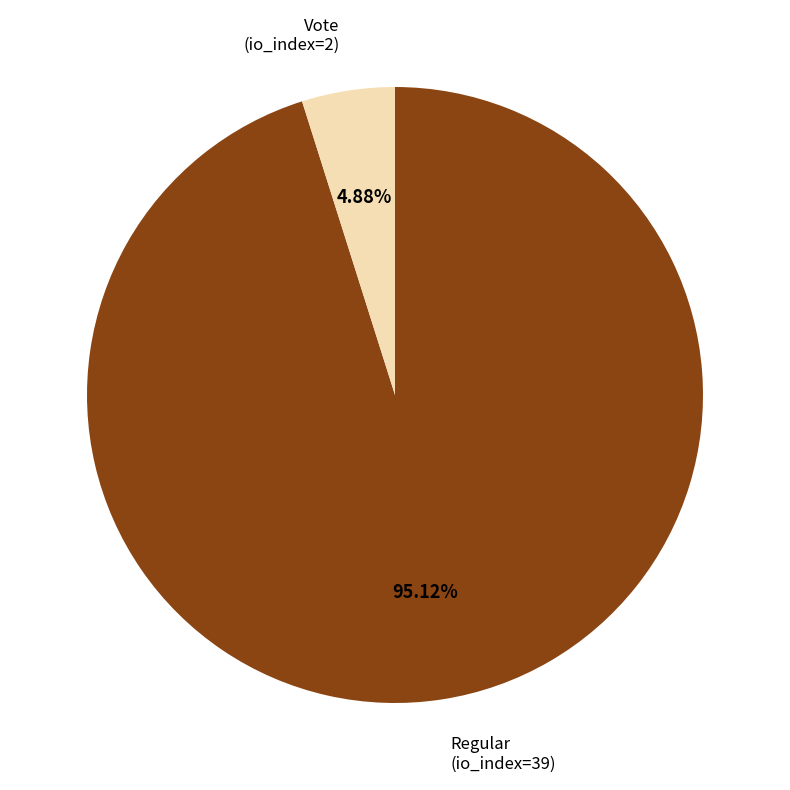

Does any single category account for the majority?

Yes